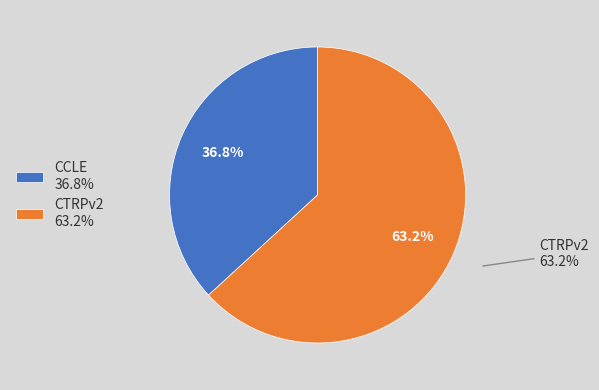

Rank the categories by value from lowest to highest.

CCLE, CTRPv2